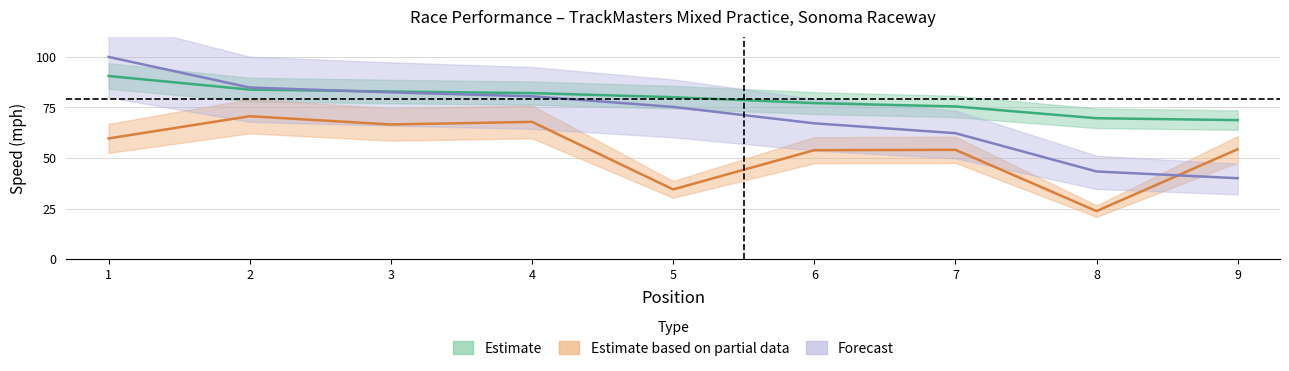

At which category is the sum across all series the highest?

1